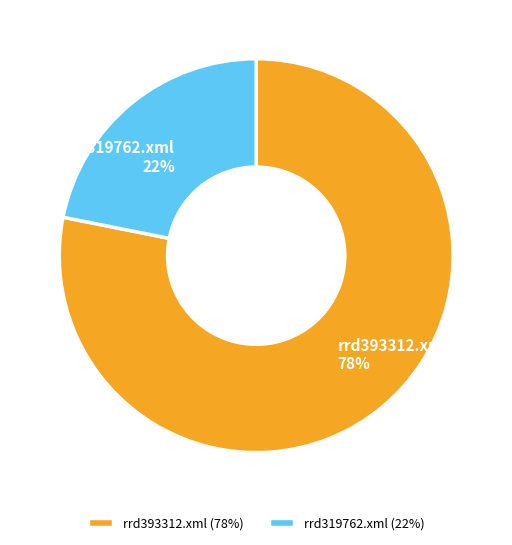

Do rrd319762.xml and rrd393312.xml together represent more than half of the pie?

Yes